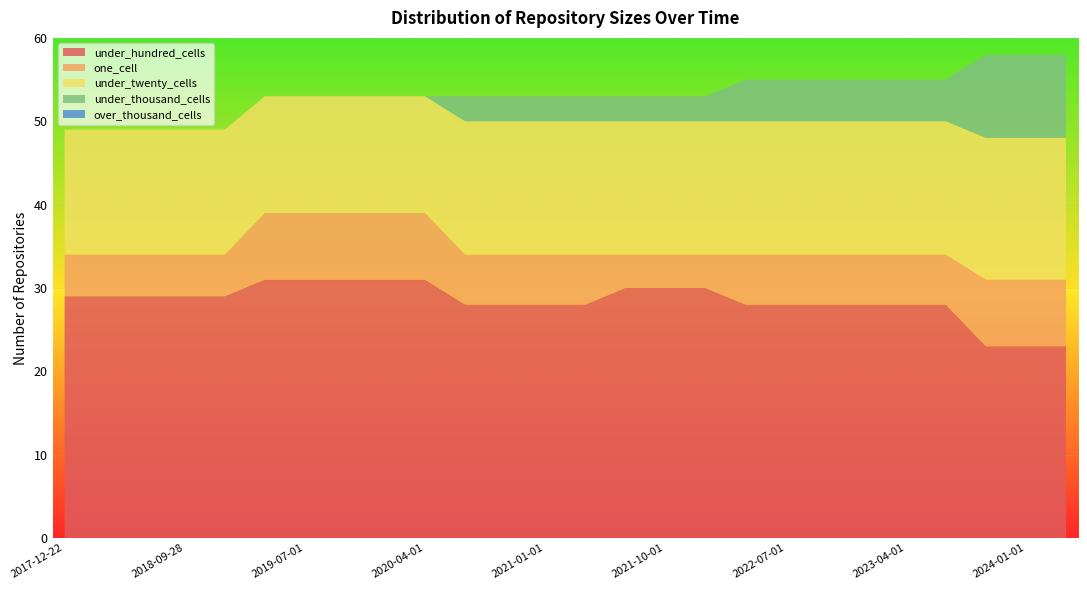

Reading right to left, list all the values displayed in this chart.

under_hundred_cells: 2024-04-01=23	2024-01-01=23	2023-10-01=23	2023-07-01=28	2023-04-01=28	2023-01-01=28	2022-10-01=28	2022-07-01=28	2022-04-01=28	2022-01-01=30	2021-10-01=30	2021-07-01=30	2021-04-01=28	2021-01-01=28	2020-10-01=28	2020-07-01=28	2020-04-01=31	2020-01-01=31	2019-10-09=31	2019-07-01=31	2019-04-06=31	2019-01-01=29	2018-09-28=29	2018-07-11=29	2018-04-09=29	2017-12-22=29
one_cell: 2024-04-01=8	2024-01-01=8	2023-10-01=8	2023-07-01=6	2023-04-01=6	2023-01-01=6	2022-10-01=6	2022-07-01=6	2022-04-01=6	2022-01-01=4	2021-10-01=4	2021-07-01=4	2021-04-01=6	2021-01-01=6	2020-10-01=6	2020-07-01=6	2020-04-01=8	2020-01-01=8	2019-10-09=8	2019-07-01=8	2019-04-06=8	2019-01-01=5	2018-09-28=5	2018-07-11=5	2018-04-09=5	2017-12-22=5
under_twenty_cells: 2024-04-01=17	2024-01-01=17	2023-10-01=17	2023-07-01=16	2023-04-01=16	2023-01-01=16	2022-10-01=16	2022-07-01=16	2022-04-01=16	2022-01-01=16	2021-10-01=16	2021-07-01=16	2021-04-01=16	2021-01-01=16	2020-10-01=16	2020-07-01=16	2020-04-01=14	2020-01-01=14	2019-10-09=14	2019-07-01=14	2019-04-06=14	2019-01-01=15	2018-09-28=15	2018-07-11=15	2018-04-09=15	2017-12-22=15
under_thousand_cells: 2024-04-01=10	2024-01-01=10	2023-10-01=10	2023-07-01=5	2023-04-01=5	2023-01-01=5	2022-10-01=5	2022-07-01=5	2022-04-01=5	2022-01-01=3	2021-10-01=3	2021-07-01=3	2021-04-01=3	2021-01-01=3	2020-10-01=3	2020-07-01=3	2020-04-01=0	2020-01-01=0	2019-10-09=0	2019-07-01=0	2019-04-06=0	2019-01-01=0	2018-09-28=0	2018-07-11=0	2018-04-09=0	2017-12-22=0
over_thousand_cells: 2024-04-01=0	2024-01-01=0	2023-10-01=0	2023-07-01=0	2023-04-01=0	2023-01-01=0	2022-10-01=0	2022-07-01=0	2022-04-01=0	2022-01-01=0	2021-10-01=0	2021-07-01=0	2021-04-01=0	2021-01-01=0	2020-10-01=0	2020-07-01=0	2020-04-01=0	2020-01-01=0	2019-10-09=0	2019-07-01=0	2019-04-06=0	2019-01-01=0	2018-09-28=0	2018-07-11=0	2018-04-09=0	2017-12-22=0